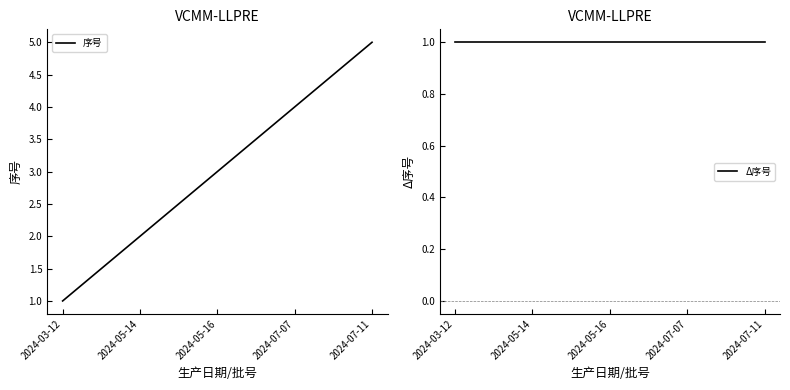

List the labels in order of Δ序号 value, largest first.

2024-03-12, 2024-05-14, 2024-05-16, 2024-07-07, 2024-07-11